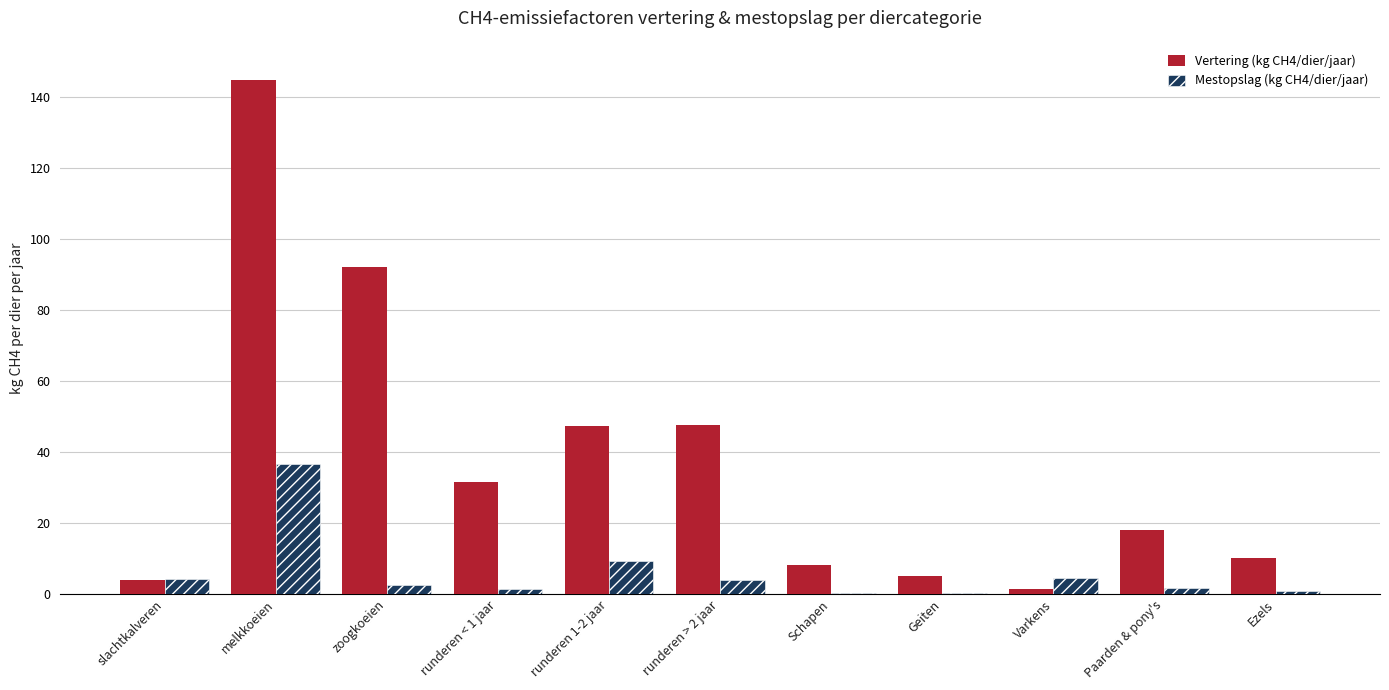

What is the sum of all Vertering (kg CH4/dier/jaar) values?

409.7